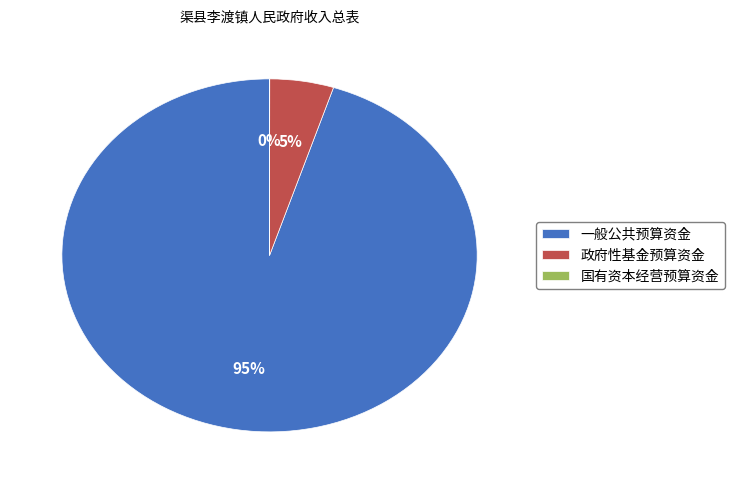

Does 一般公共预算资金 account for over 50% of the chart?

Yes